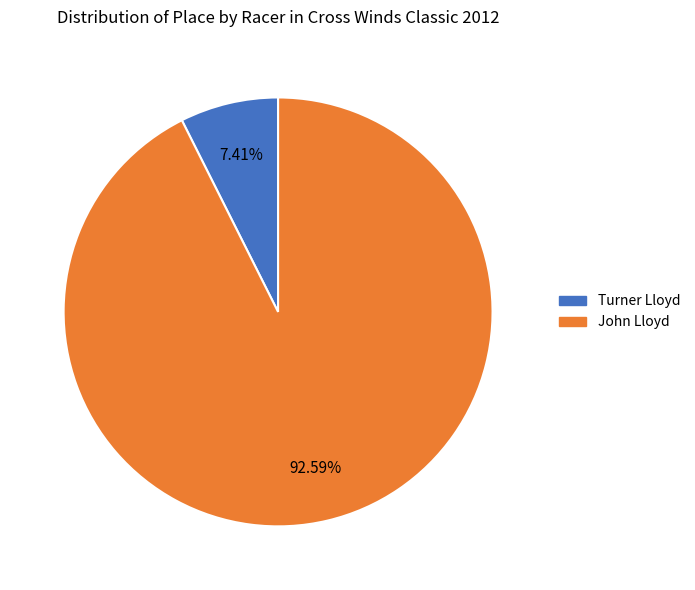

Rank the categories by value from highest to lowest.

John Lloyd, Turner Lloyd